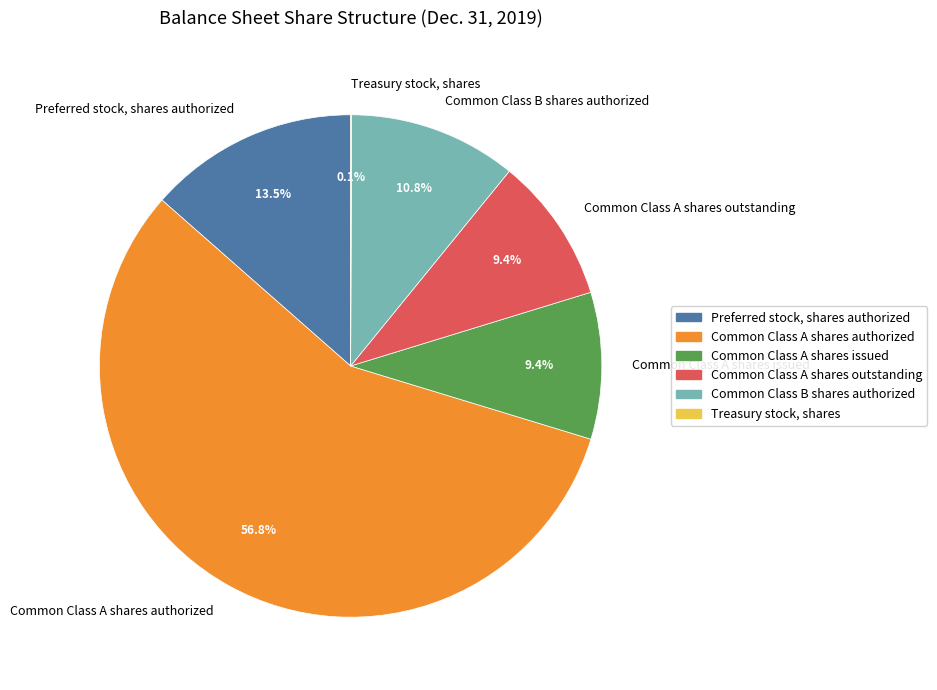

Which category has the biggest portion of the pie?

Common Class A shares authorized